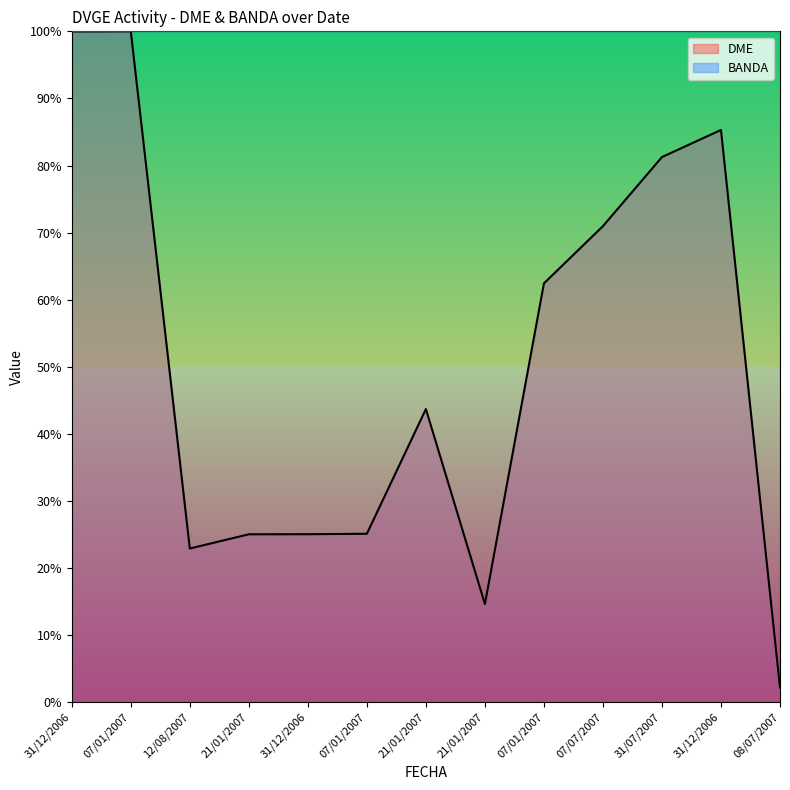

The chart shows a value of 25.0 at 21/01/2007. True or false?

True